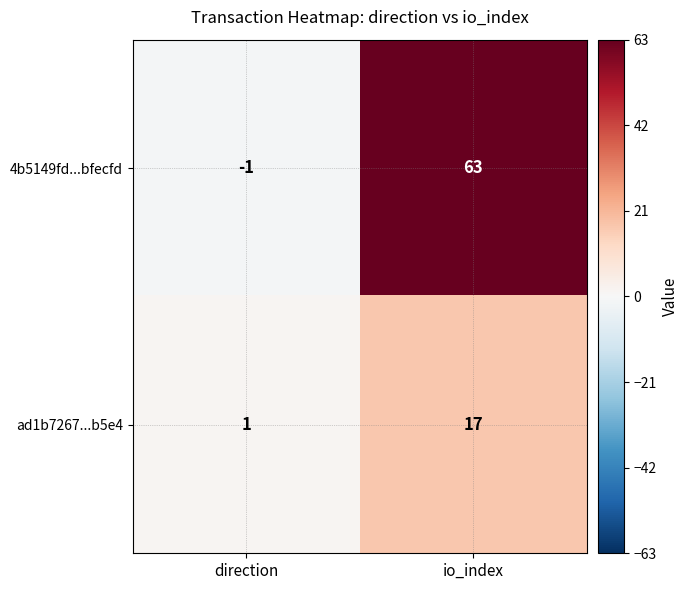

Reading left to right, what are all the values shown in this chart?

4b5149fd...bfecfd: -1	63
ad1b7267...b5e4: 1	17